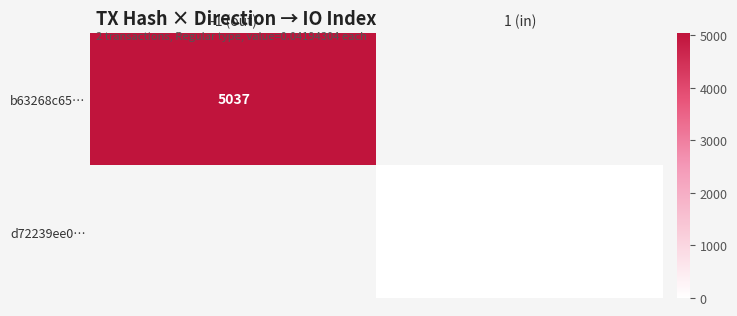

Is the value of b63268c65… at -1 (out) greater than the value of d72239ee0… at 1 (in)?

Yes